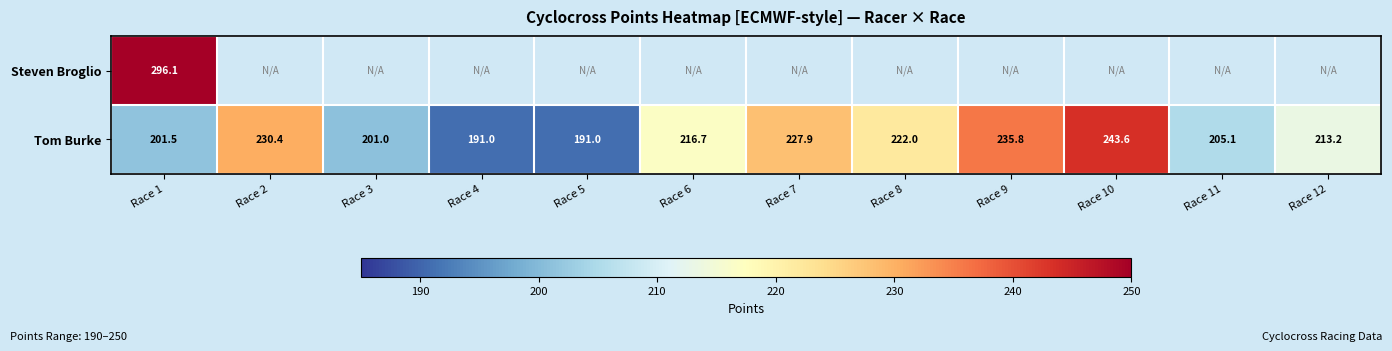

What is the difference between the highest and lowest values at Race 1?

94.6